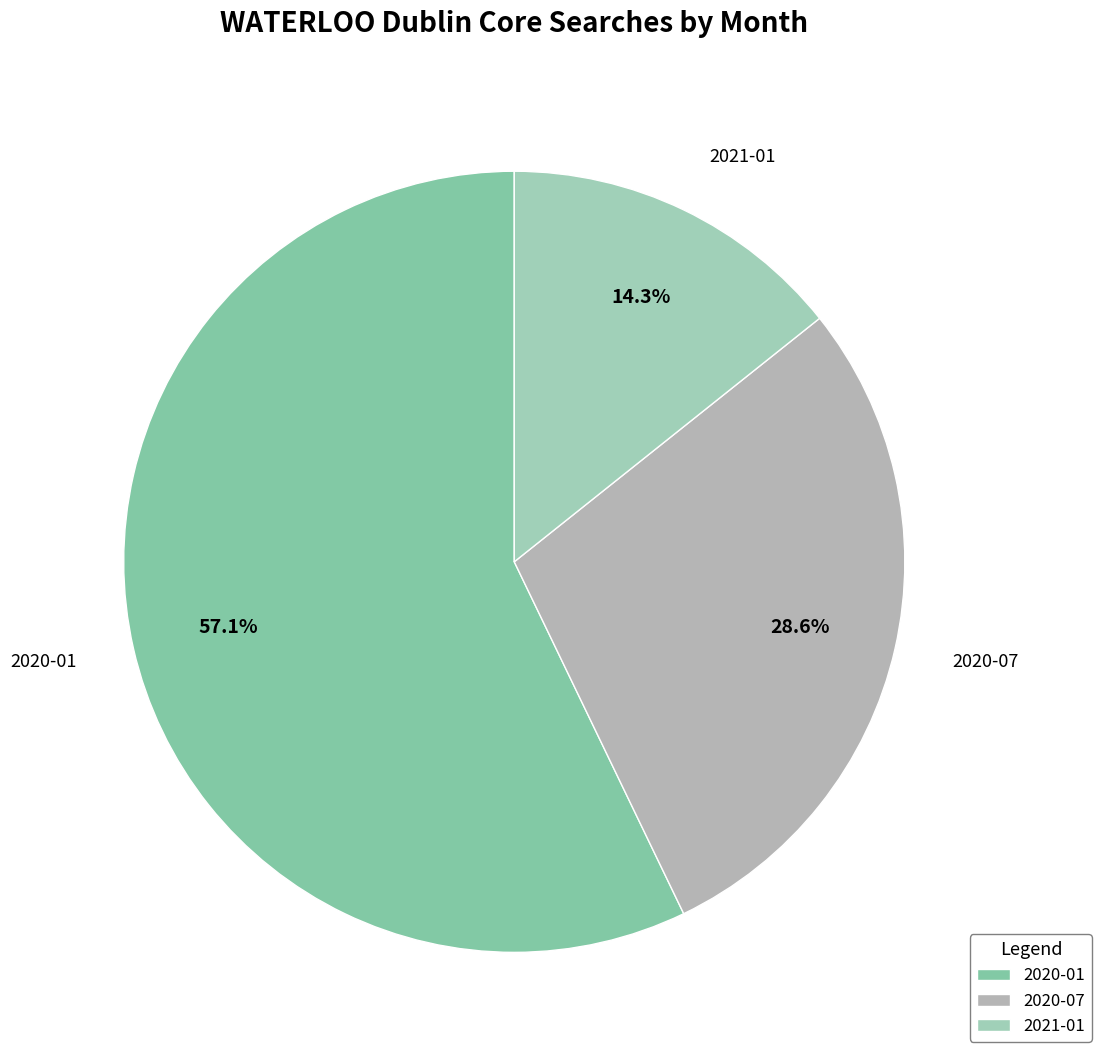

Is there a majority slice in this chart?

Yes